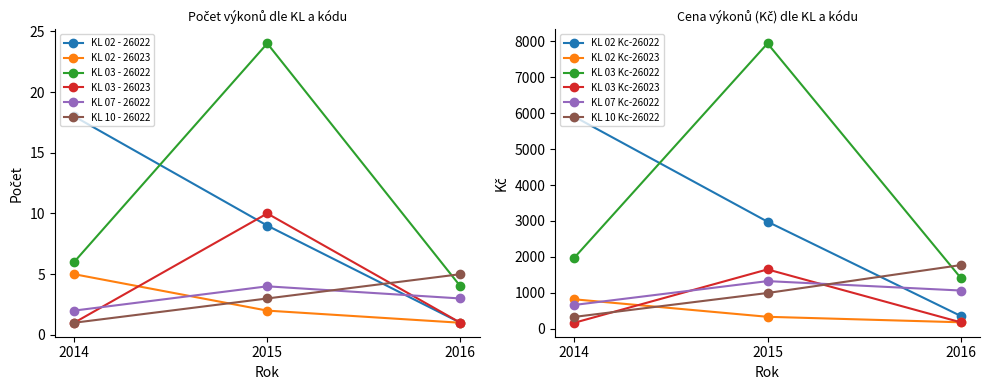

At how many categories does at least one series exceed 11?

2